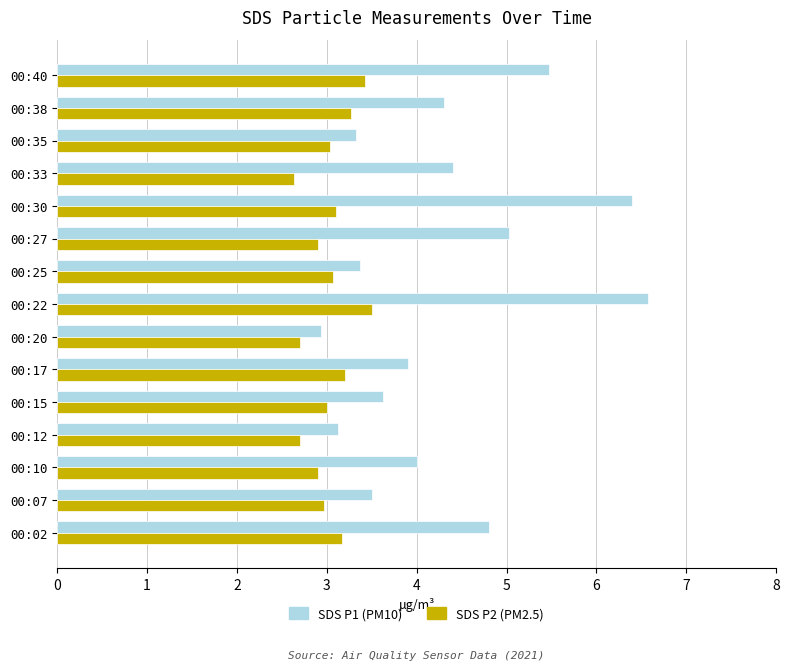

What is the difference between the maximum and minimum values in the SDS P2 (PM2.5) series?

0.9